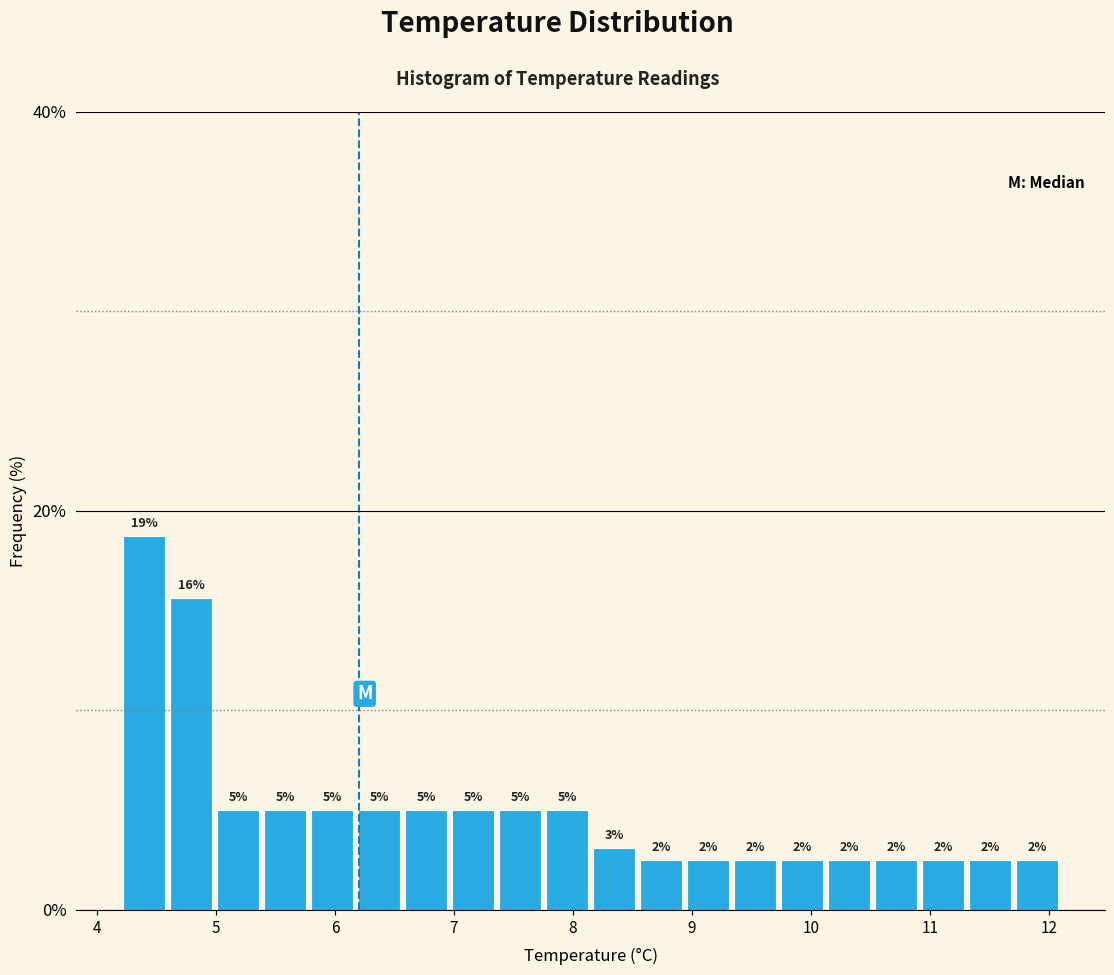

Around what value on the x-axis is the tallest bar? Give the approximate position of its centre, as read against the axis.

4.4